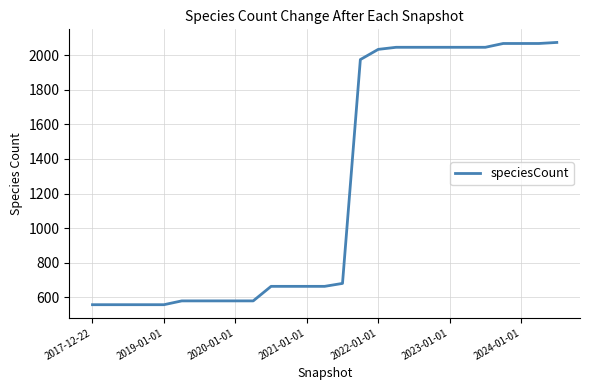

What is the greatest value displayed?

2073